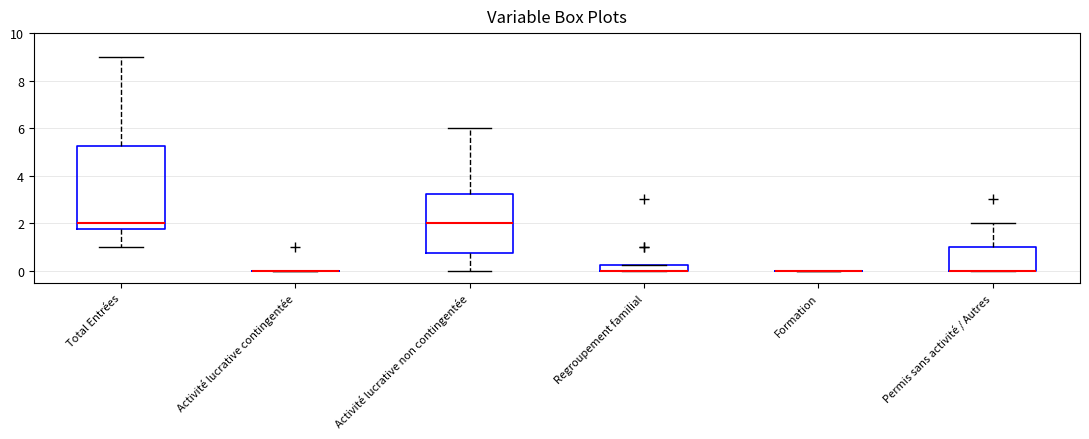

Comparing the boxes themselves (not the whiskers), which one is the tallest?

Total Entrées